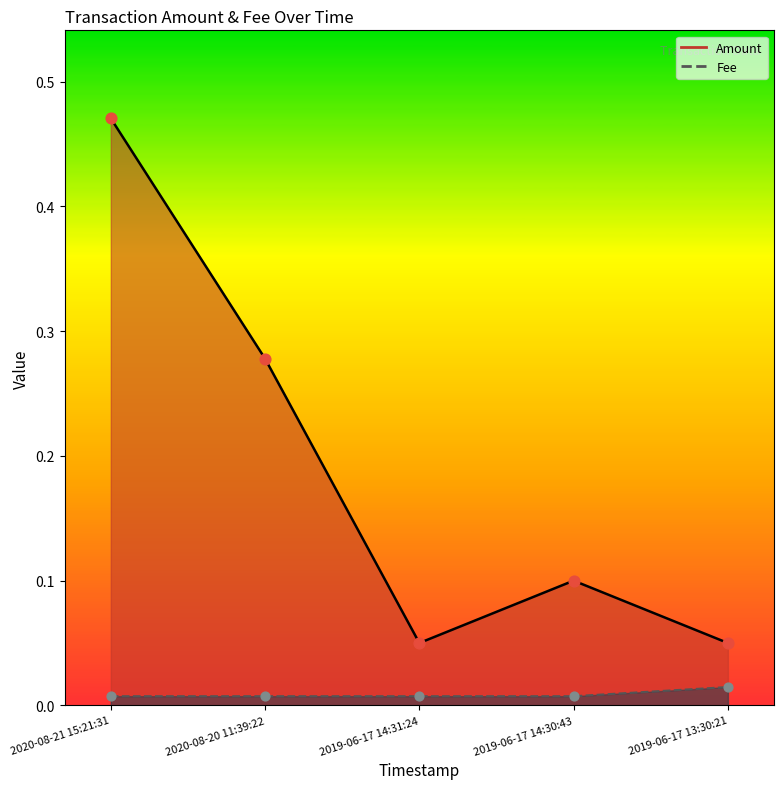

At how many categories does at least one series exceed 0?

5